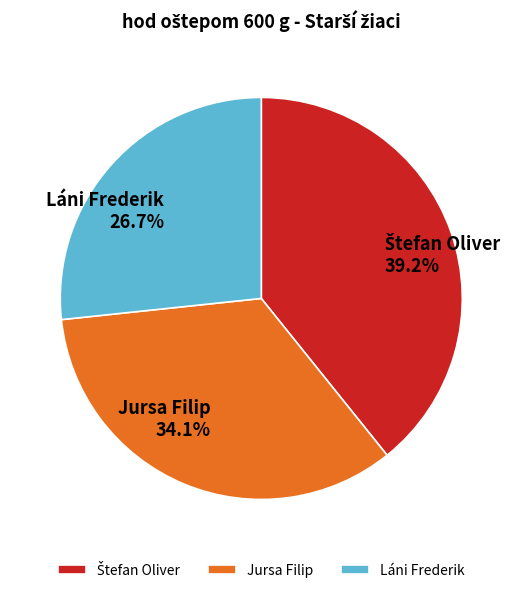

To the nearest percent, what is the combined percentage of Láni Frederik and Jursa Filip?

61%